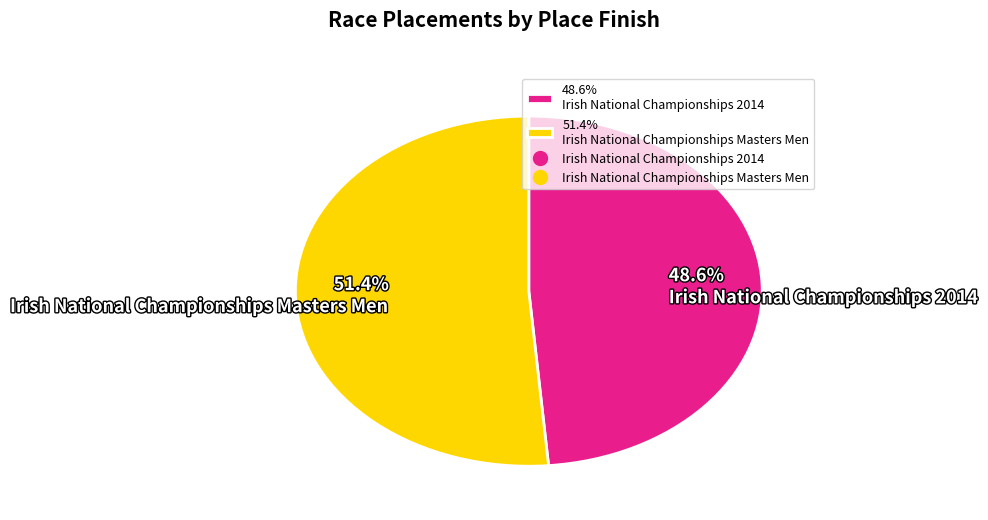

How many segments does this pie chart have?

2